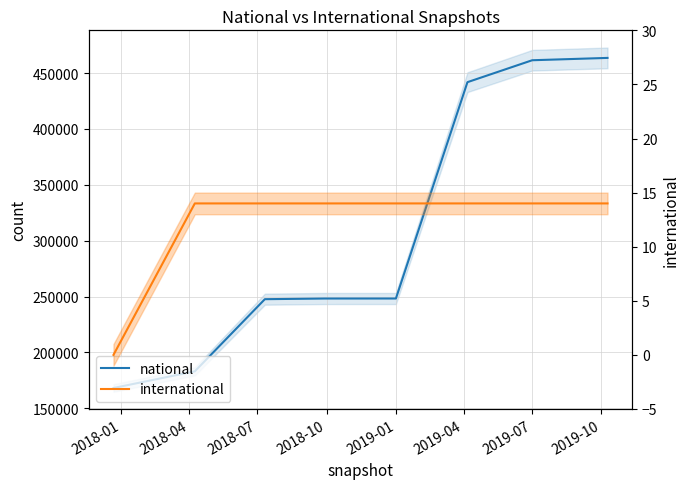

Reading left to right, what are all the values shown in this chart?

national: 168227	183124	247684	248266	248286	441821	461433	463523
international: 0	14	14	14	14	14	14	14